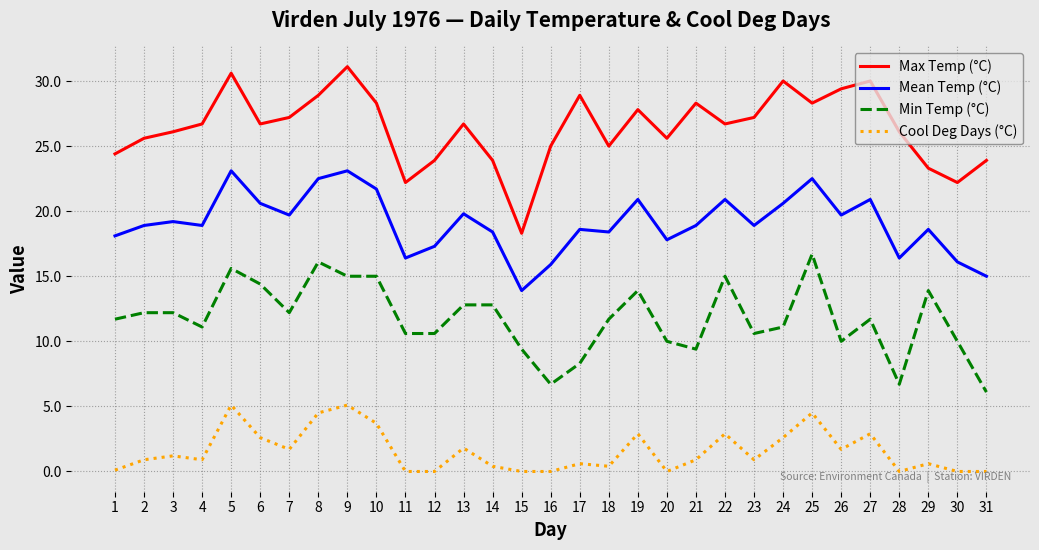

The value of Min Temp (°C) at 26 is 10.0. True or false?

True